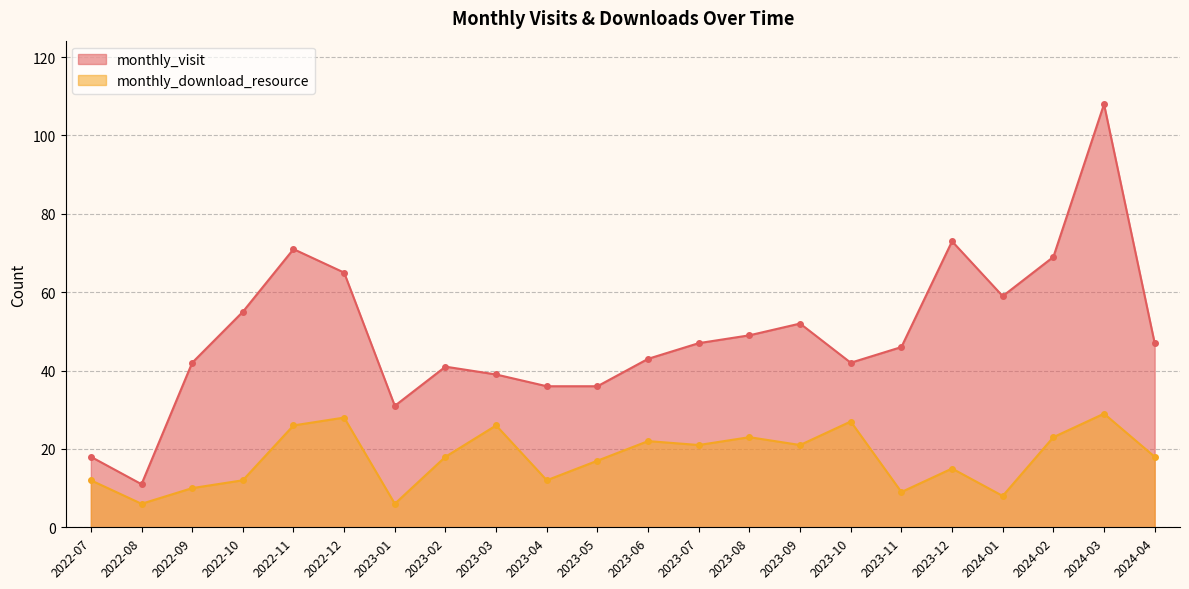

Which series has the largest total across all categories?

monthly_visit